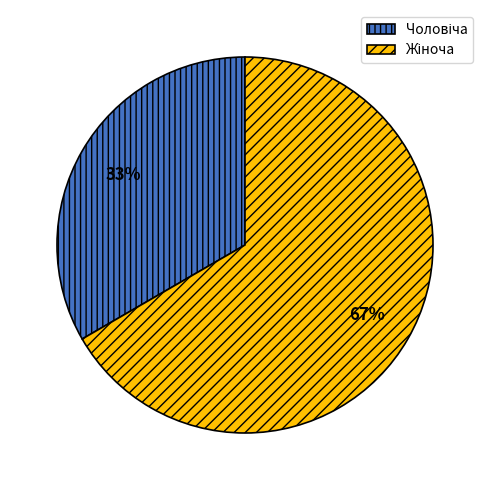

Is there a majority slice in this chart?

Yes